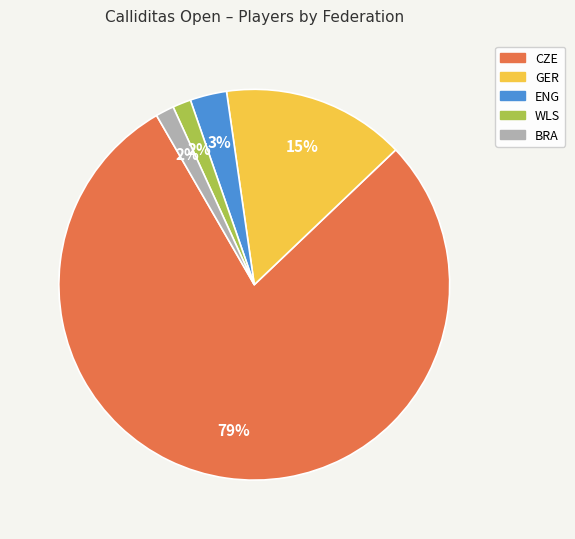

Is it true that GER is 23% of the pie?

False